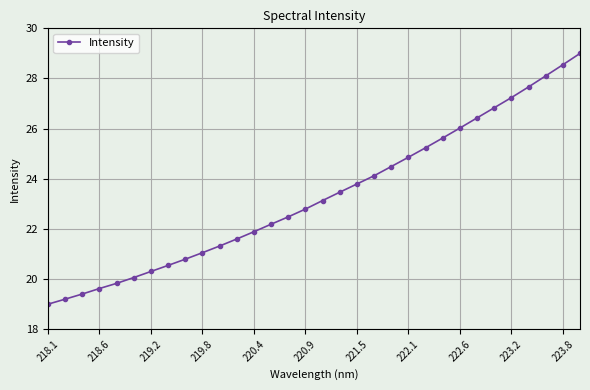

What is the value of the 32nd point from the left?

29.0